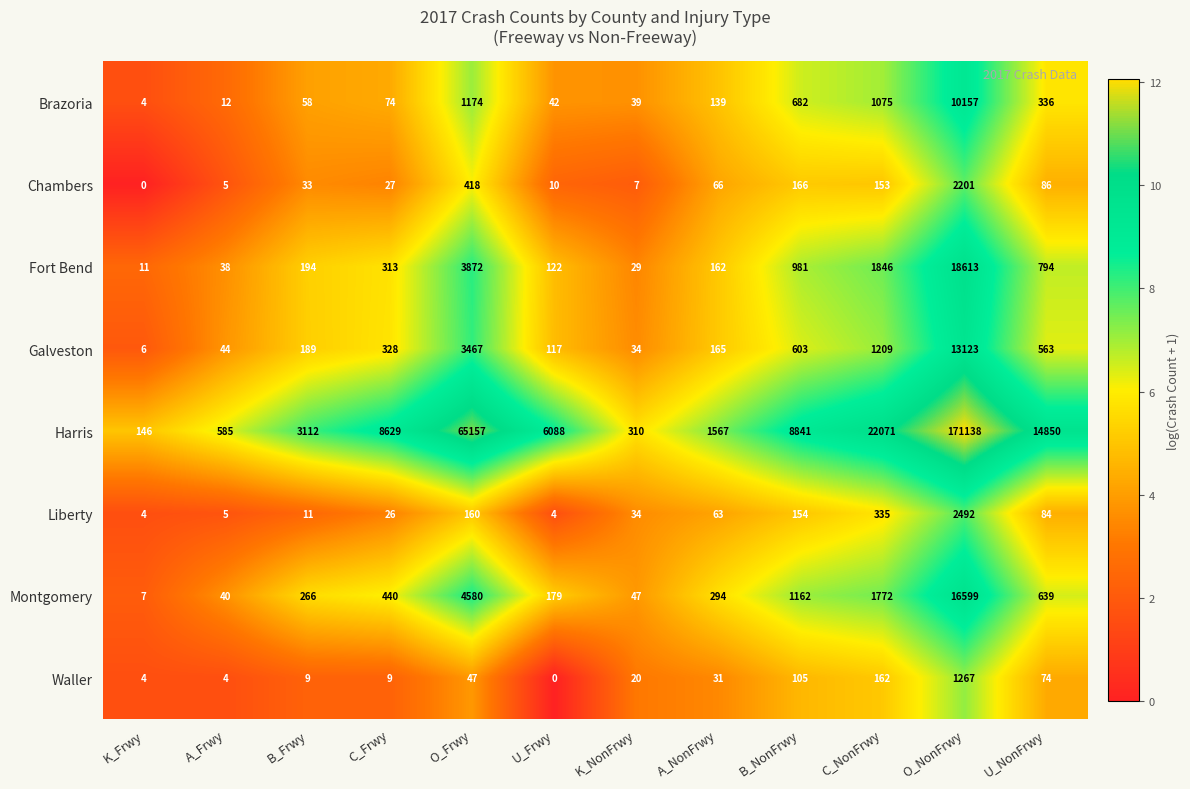

How many data points does each series have?

12